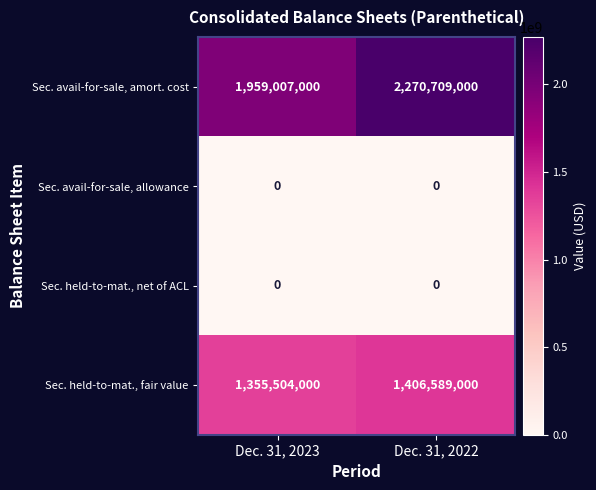

Reading right to left, extract all data points from this chart.

Sec. avail-for-sale, amort. cost: 2270709000	1959007000
Sec. avail-for-sale, allowance: 0	0
Sec. held-to-mat., net of ACL: 0	0
Sec. held-to-mat., fair value: 1406589000	1355504000